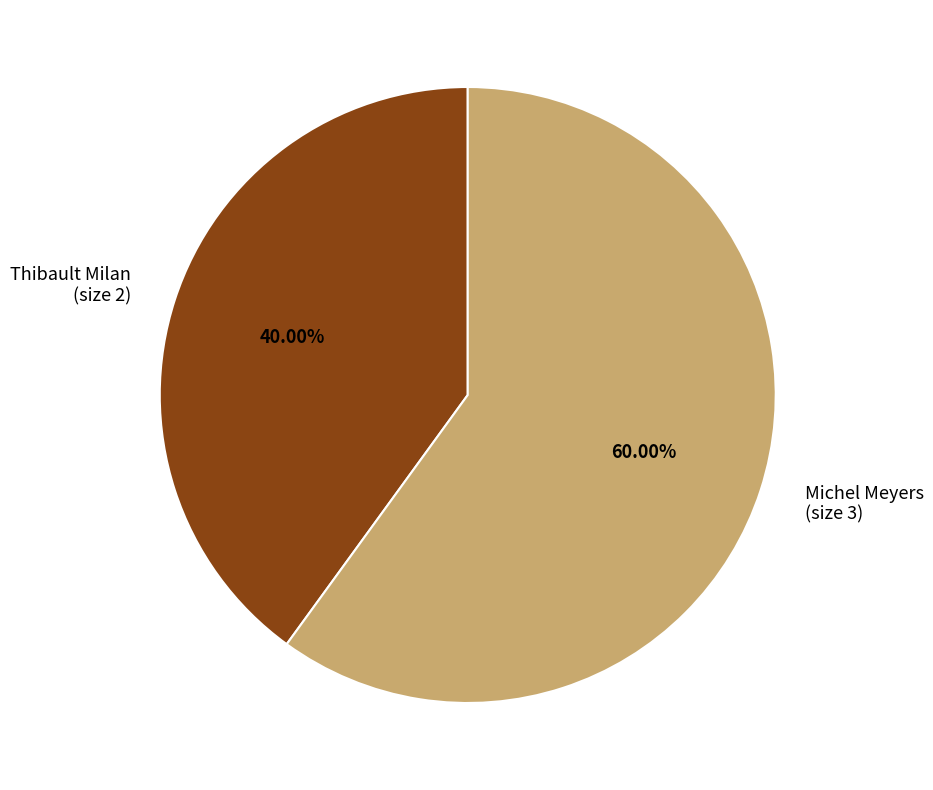

To the nearest percent, what is the average slice percentage?

50%